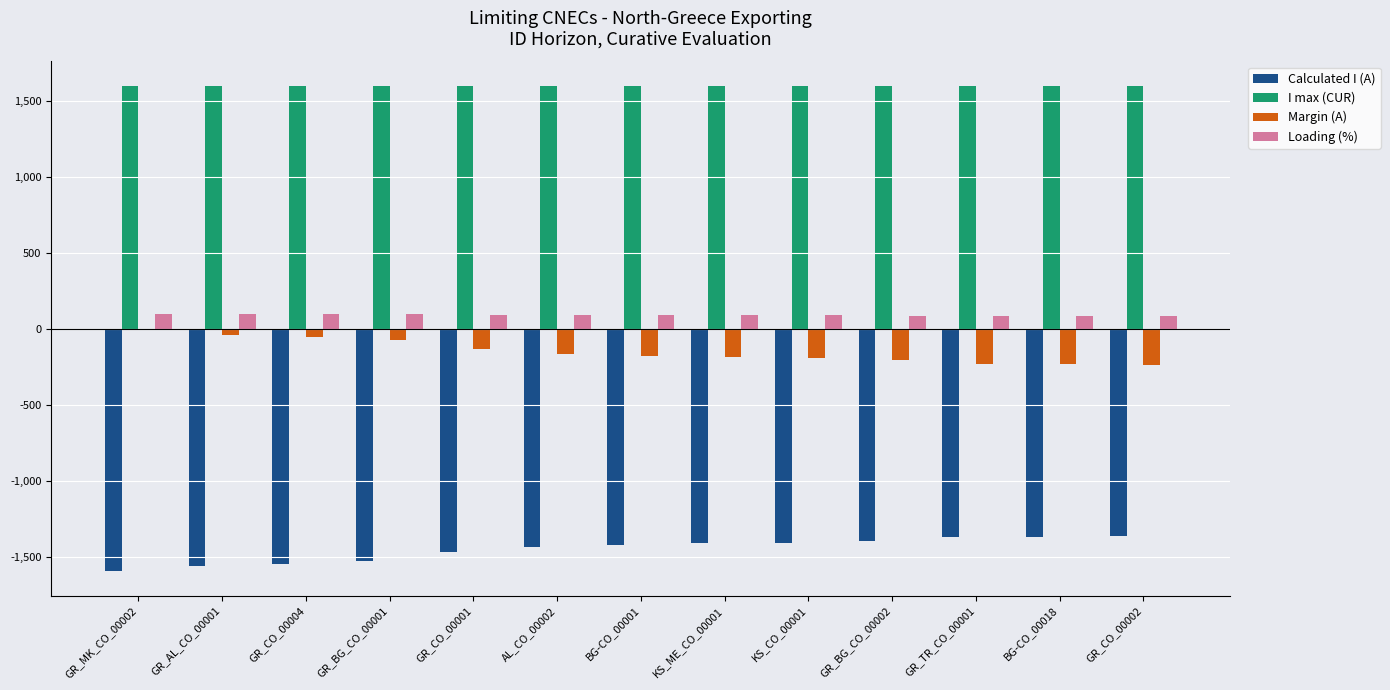

What is the sum of the Margin (A) values at BG-CO_00018 and KS_CO_00001?

-425